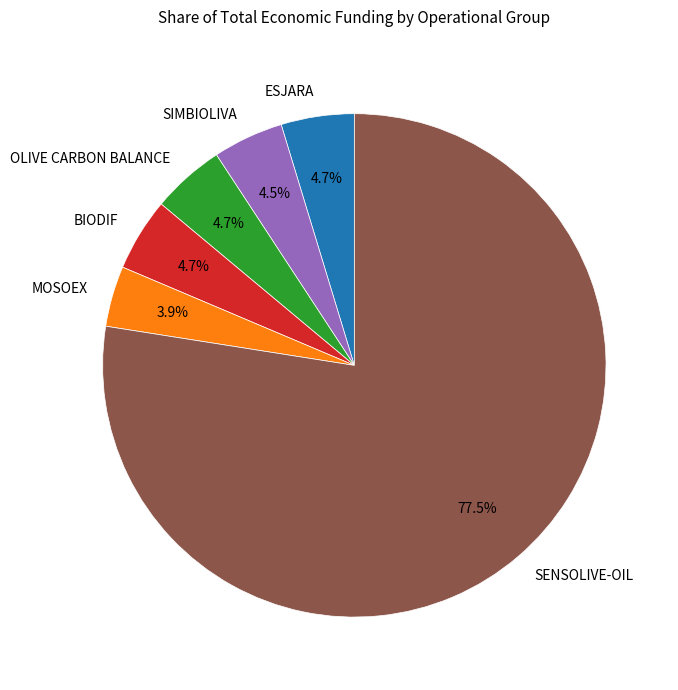

The ESJARA slice represents 11% of the pie. True or false?

False